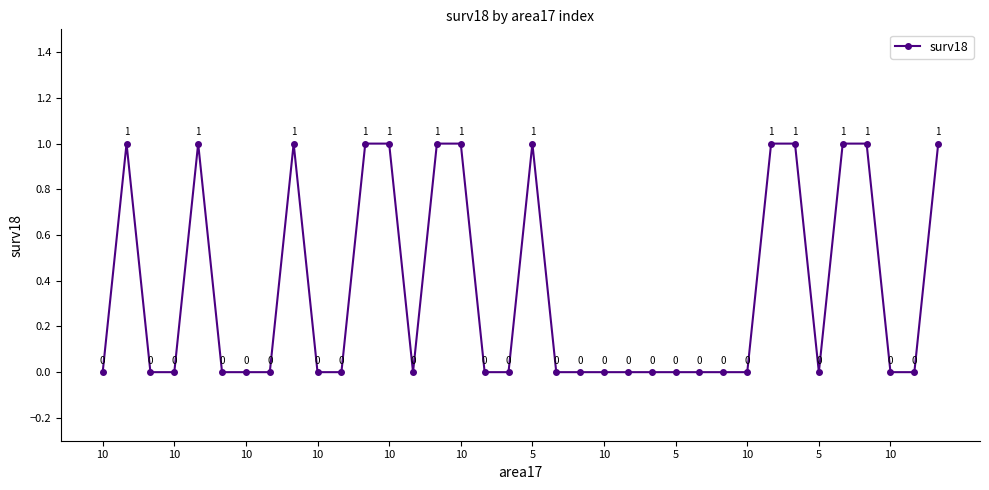

Count the values in the range 0 to 1.

36